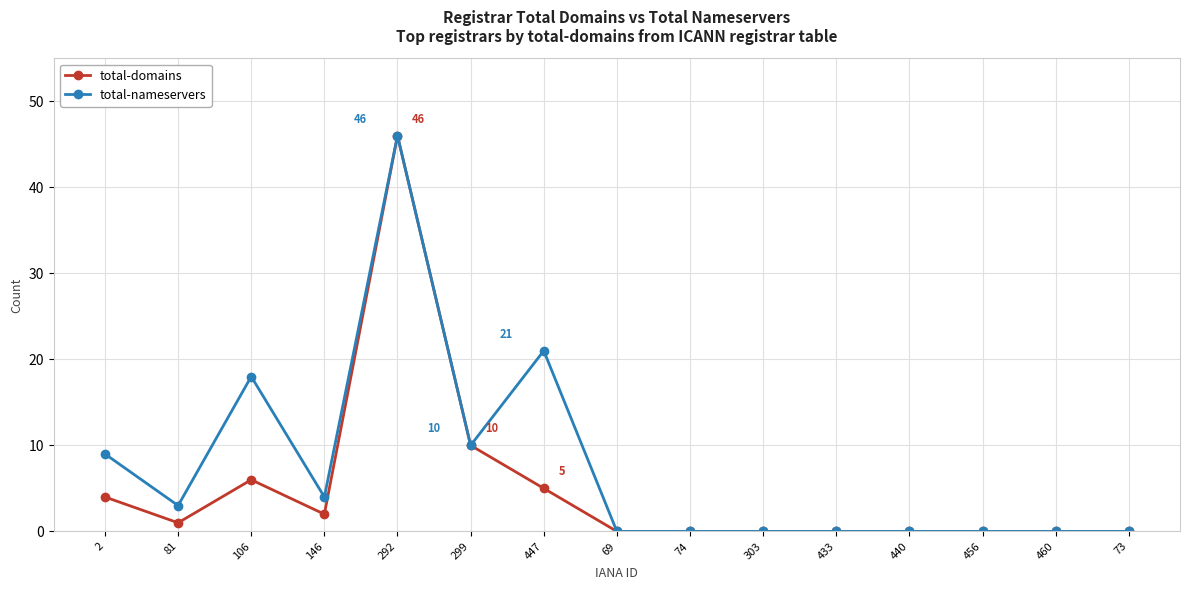

True or false: total-domains has more than 1 points higher than both neighbors.

True